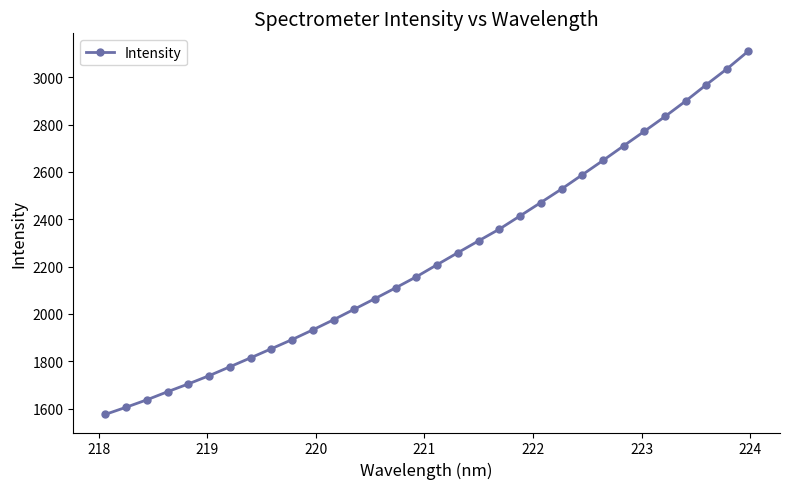

True or false: there are more than 2 points higher than both neighbors.

False